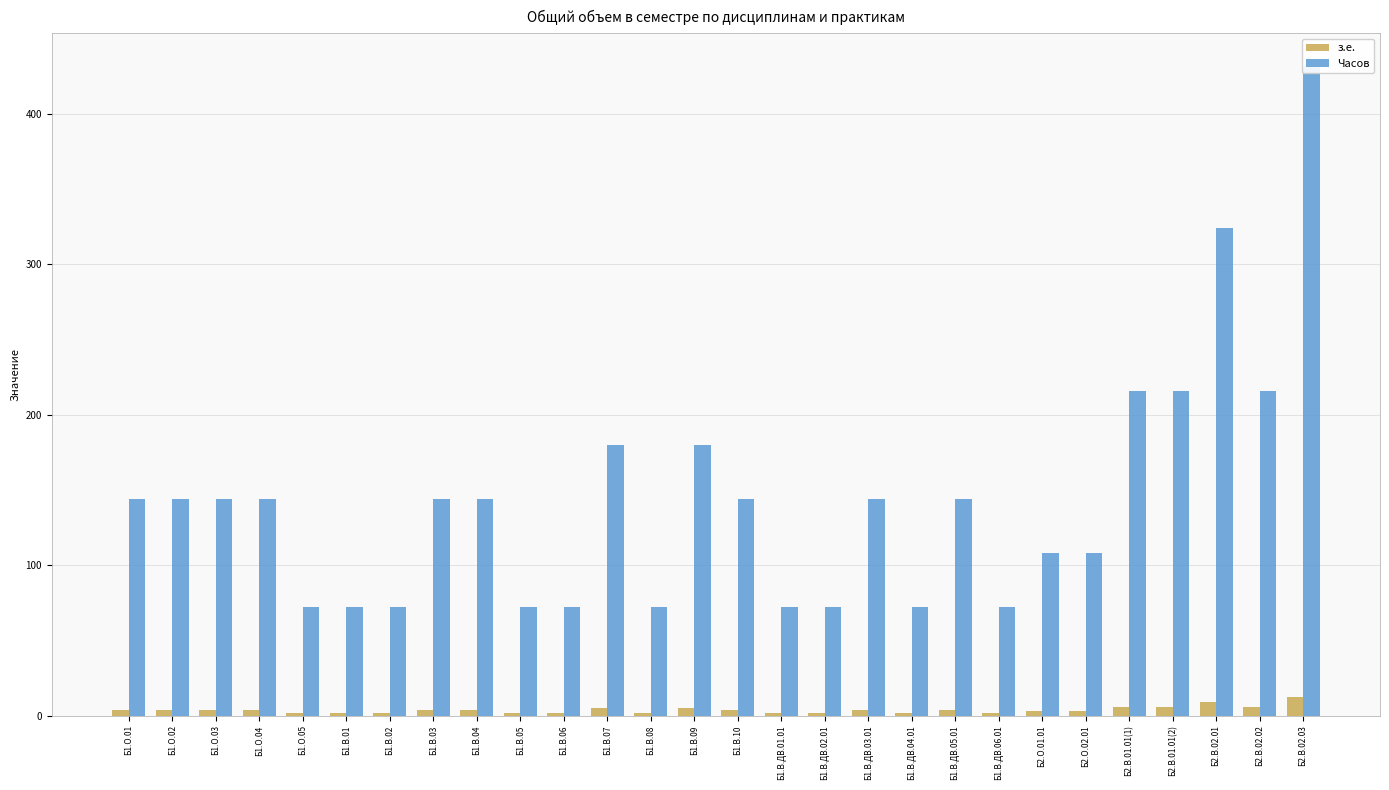

List the series in order of their peak value, highest first.

Часов, з.е.